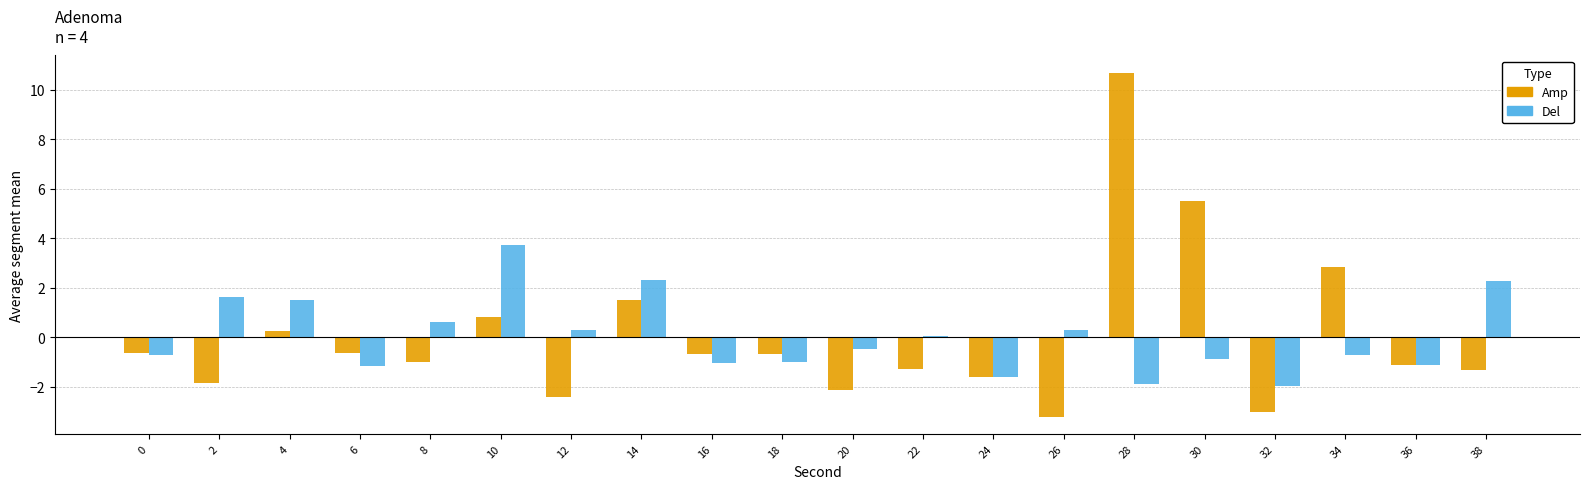

Read the Del value at 16.

-1.0